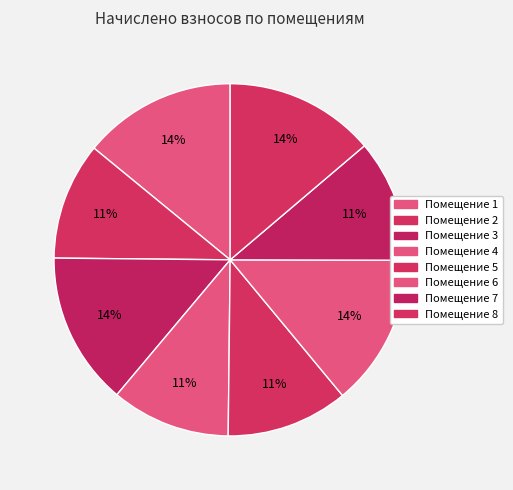

Is there any slice that represents more than half of the pie?

No